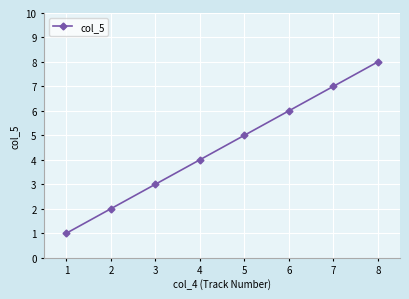

Reading left to right, transcribe all the data shown in this chart.

1	2	3	4	5	6	7	8